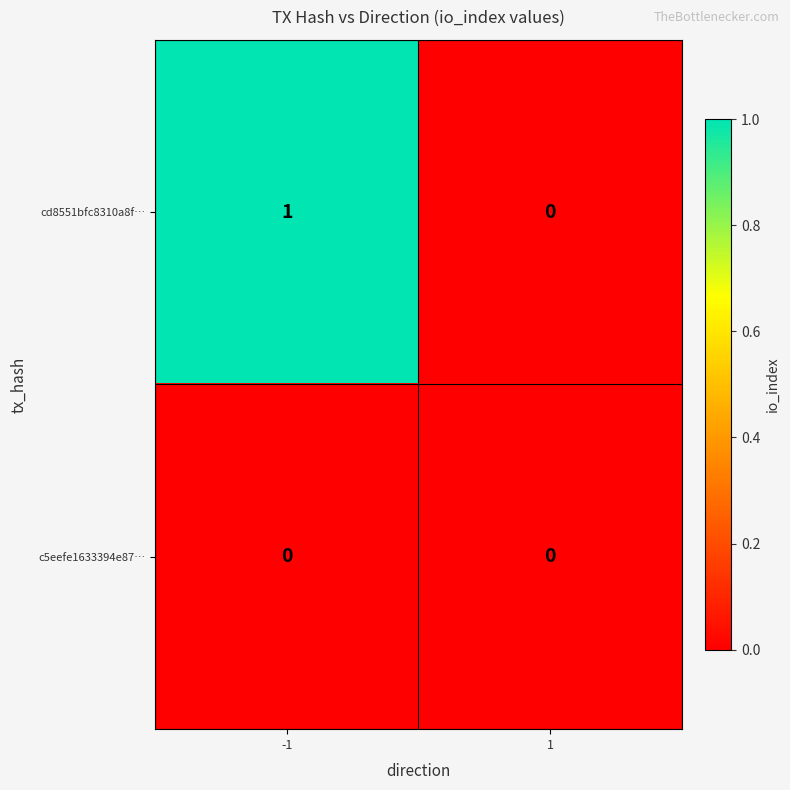

List the series in order of their peak value, lowest first.

c5eefe1633394e87…, cd8551bfc8310a8f…